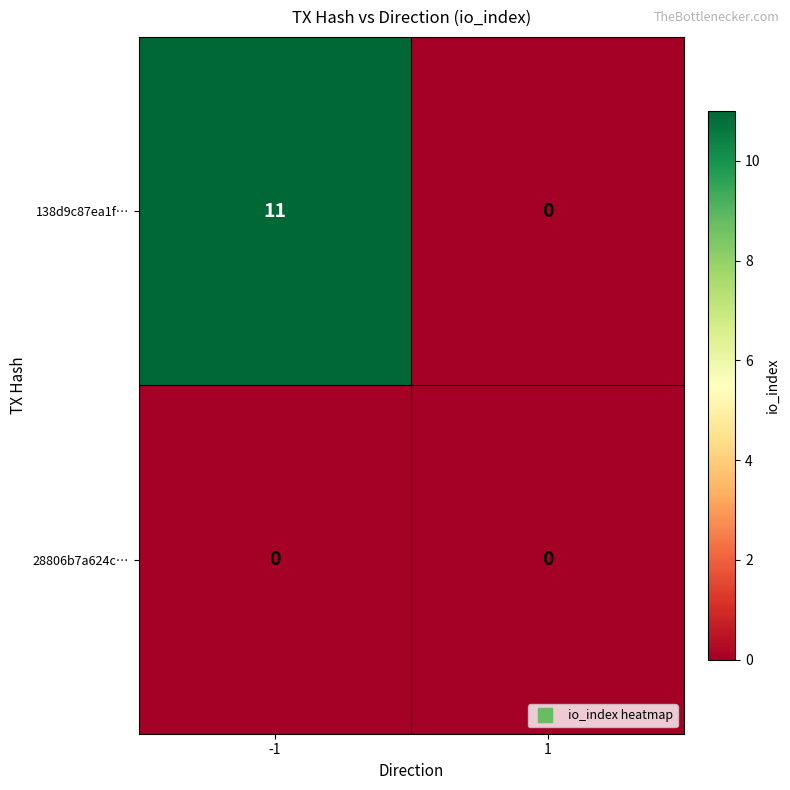

What is the maximum value shown in the chart?

11